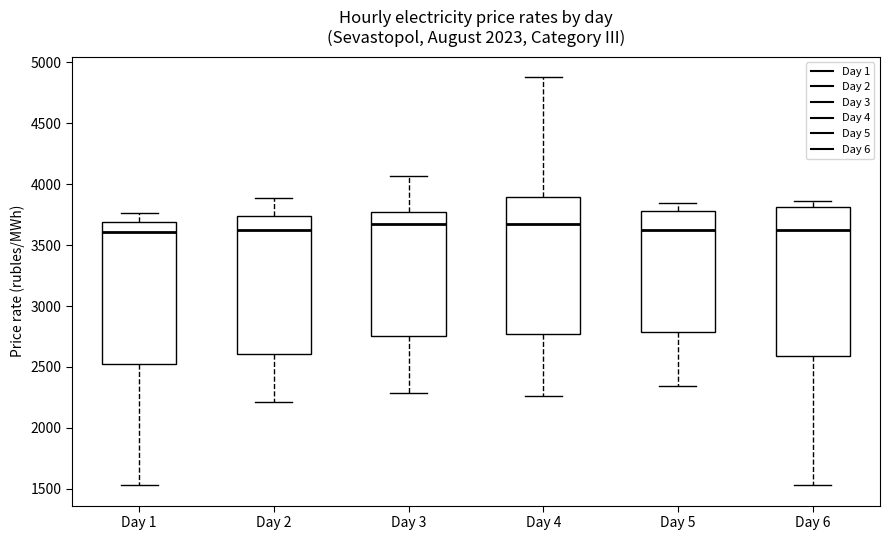

Reading left to right, transcribe this box plot: for each box, give where its median line is, the range the box spans, and where its two whiskers end, as read against the y-axis. The values are not printed on the chart, so give them approximately, as read against the axis.

Day 1: median 3600, box 2500 to 3700, whiskers 1550 to 3750
Day 2: median 3600, box 2600 to 3750, whiskers 2200 to 3900
Day 3: median 3650, box 2750 to 3750, whiskers 2300 to 4050
Day 4: median 3700, box 2750 to 3900, whiskers 2250 to 4900
Day 5: median 3650, box 2800 to 3800, whiskers 2350 to 3850
Day 6: median 3600, box 2600 to 3800, whiskers 1550 to 3850